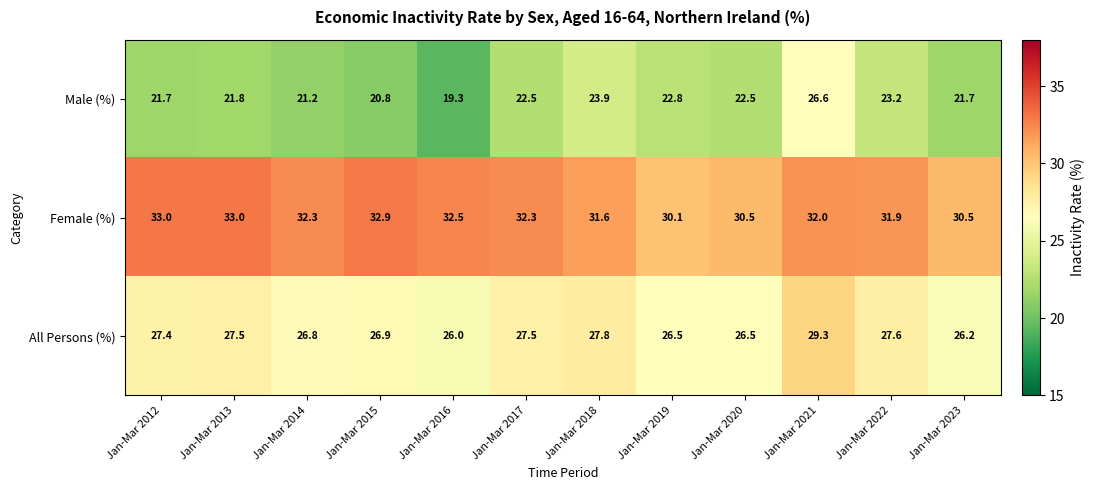

Which label corresponds to the smallest value in the chart?

Jan-Mar 2016